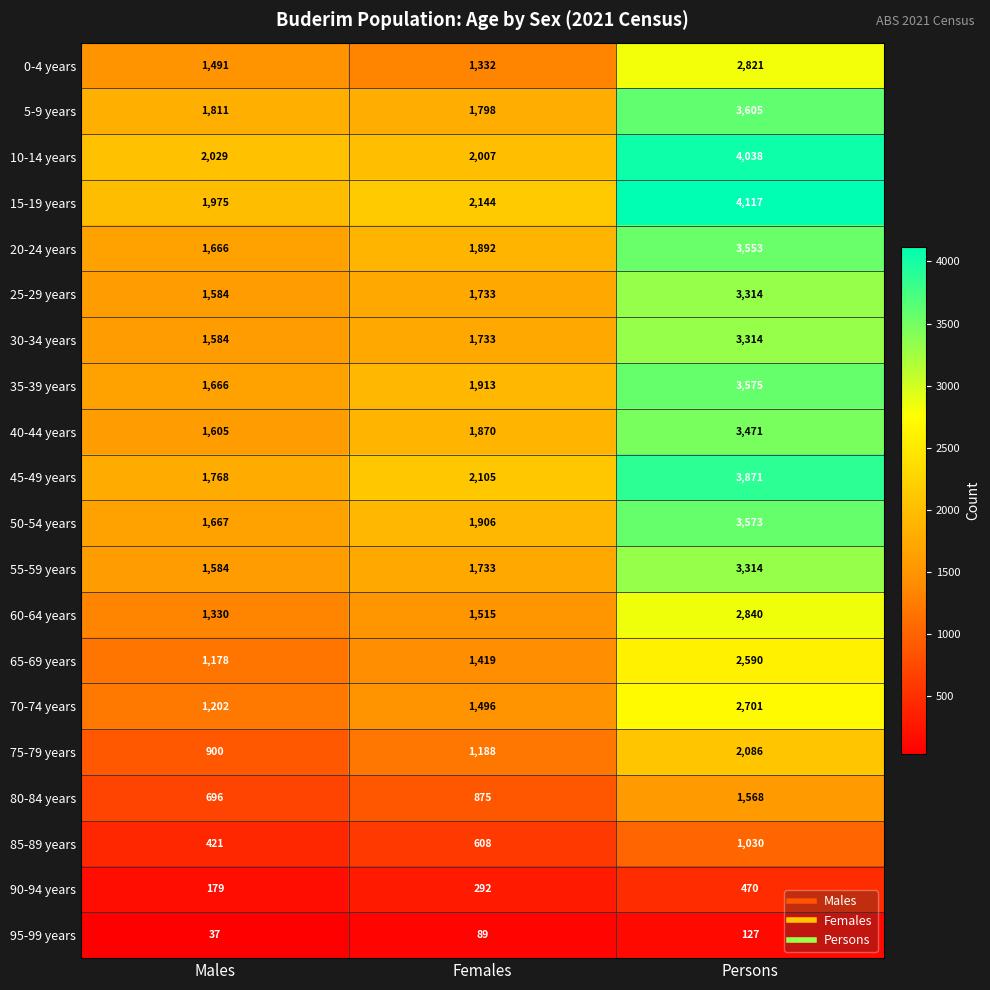

List the labels in order of 90-94 years value, largest first.

Persons, Females, Males